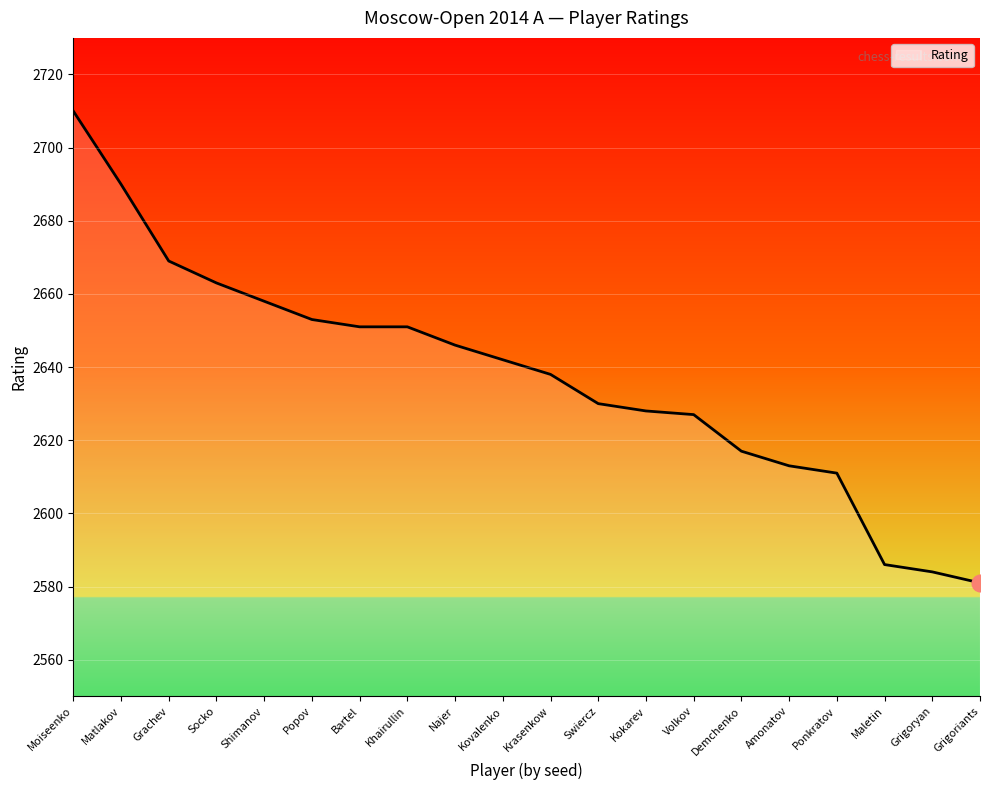

True or false: the data shows 2628 at Kokarev.

True